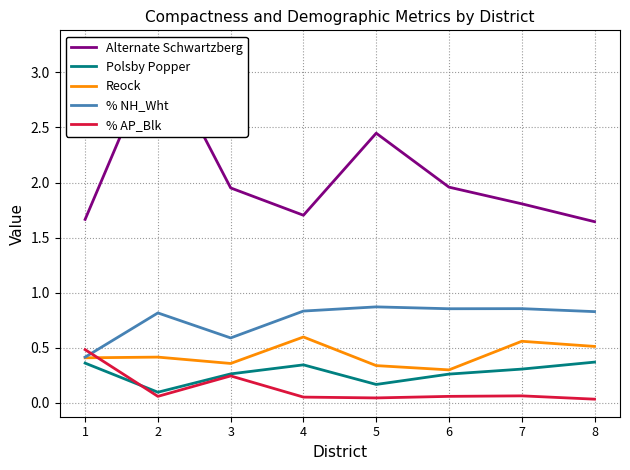

At how many categories does at least one series exceed 0?

8